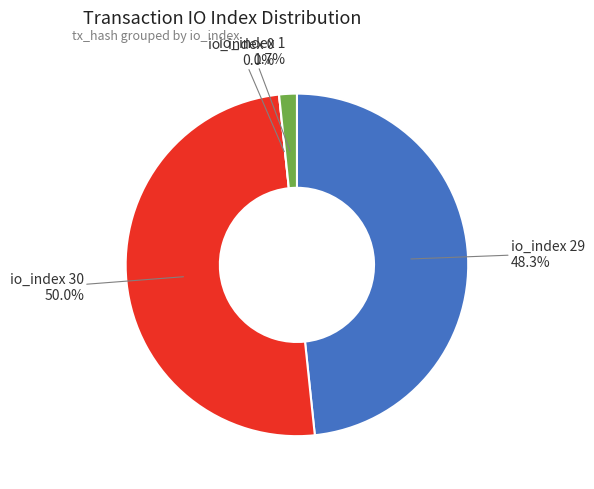

To the nearest percent, what percentage of the pie is io_index 30?

50%